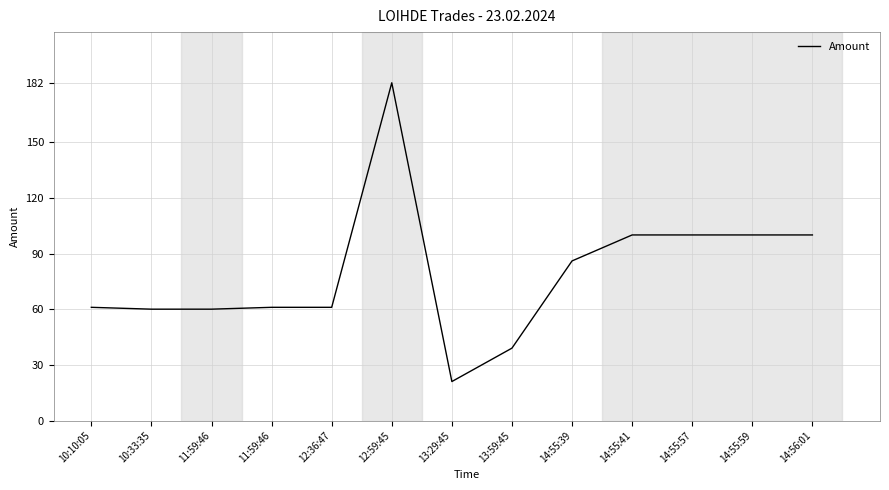

What is the label of the 8th point from the left?

13:59:45